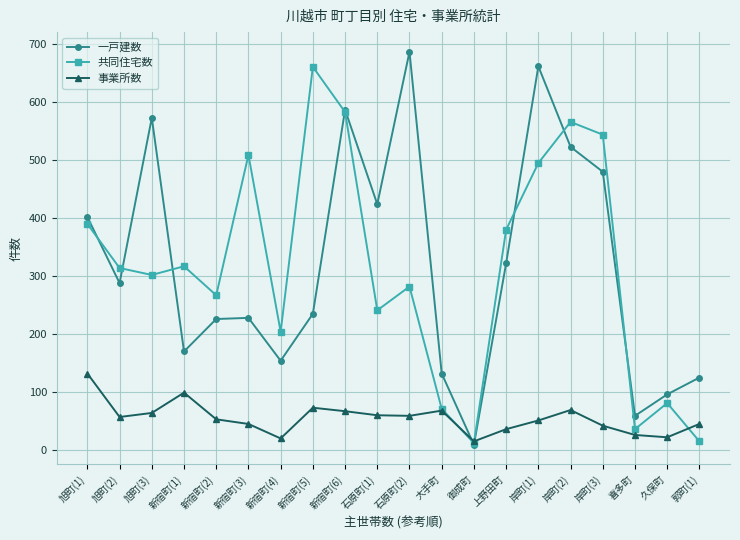

In 一戸建数, how many points are lower than both neighbors (excluding endpoints)?

6